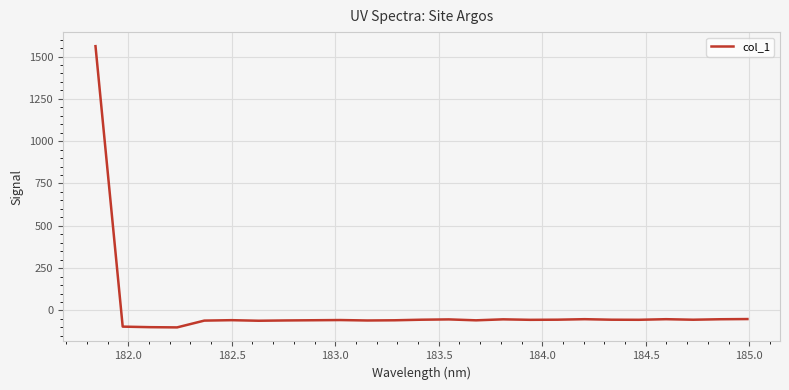

What is the maximum value shown in the chart?

1561.3